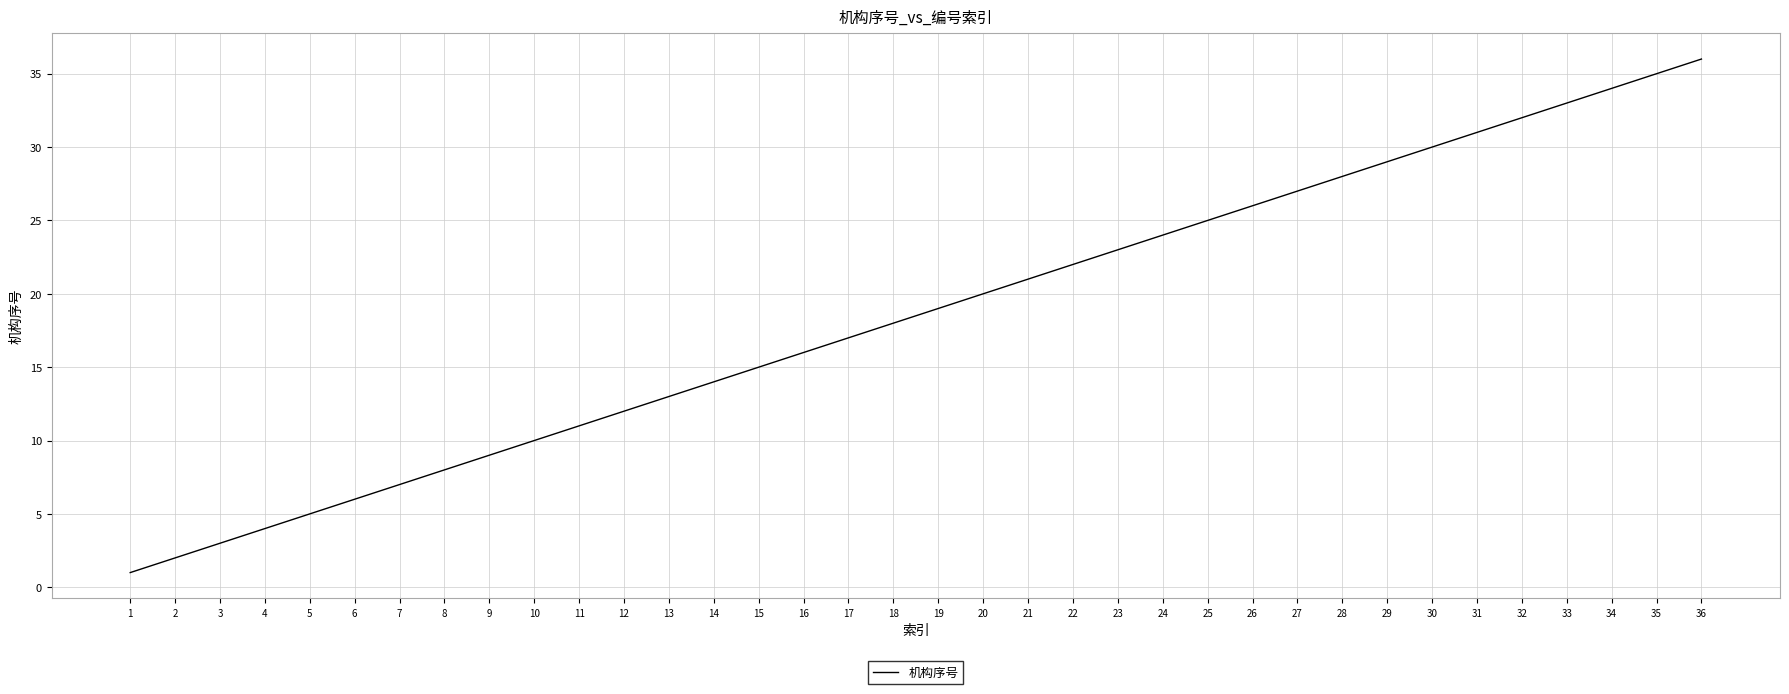

What is the difference between the second highest and second lowest values?

33